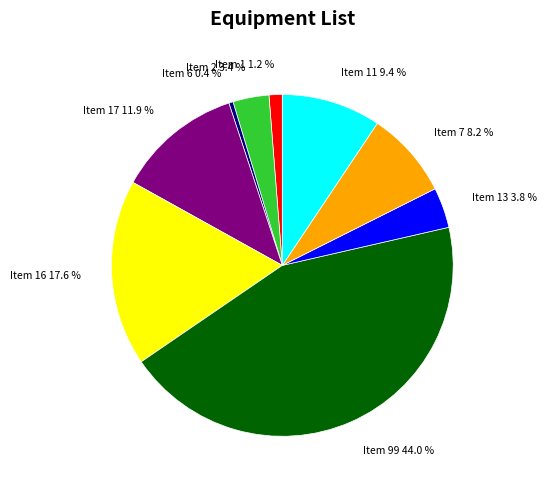

How many slices are in this pie chart?

9